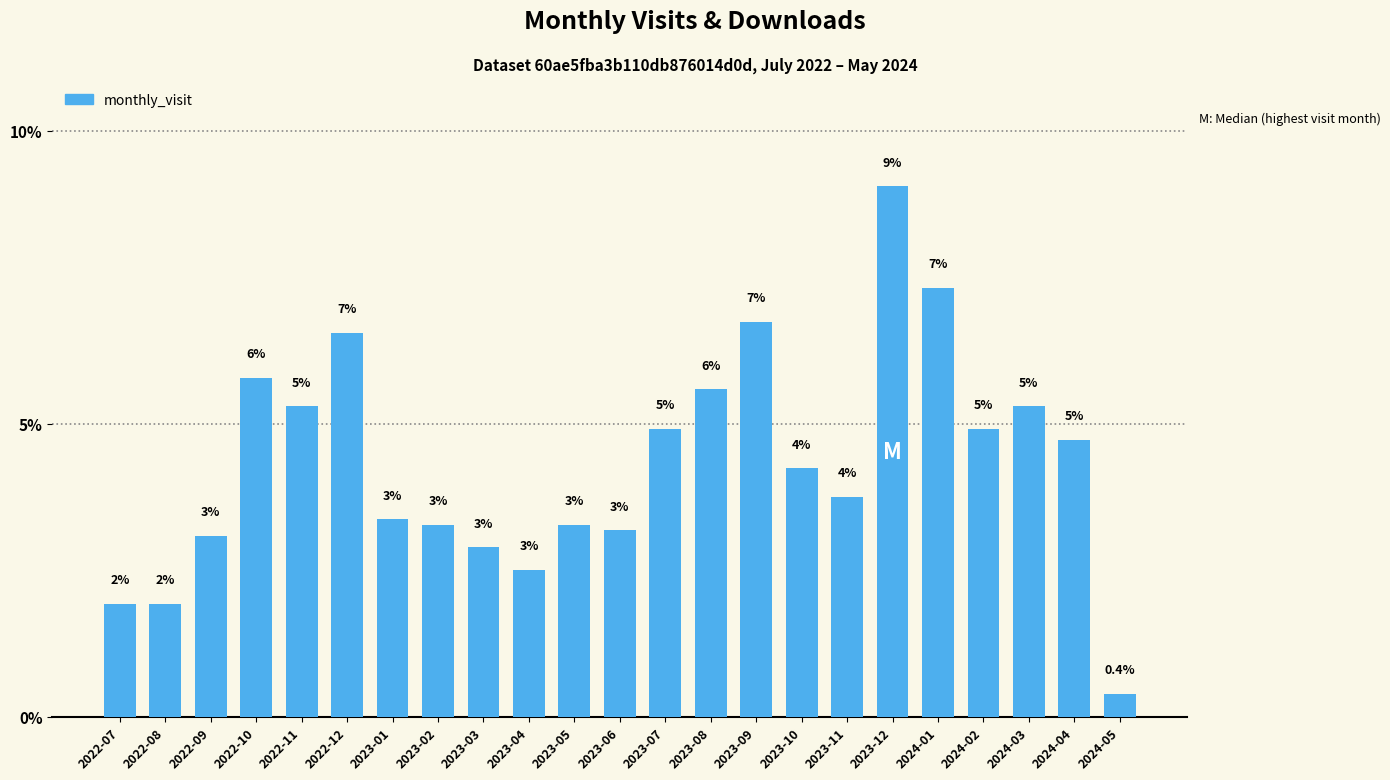

How many bars are there in total?

23